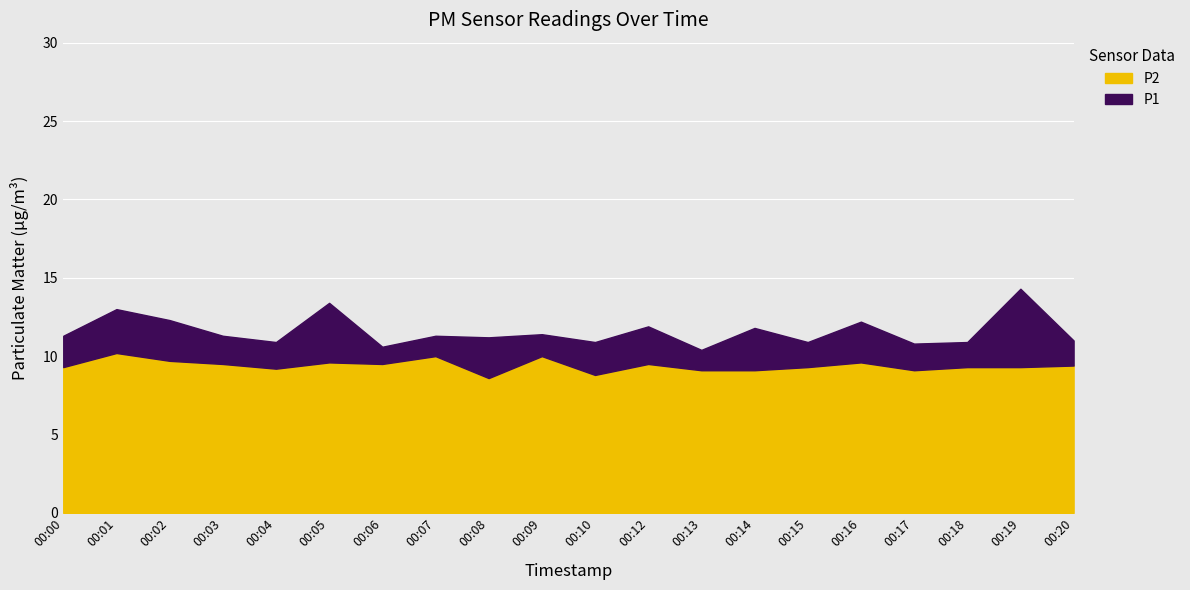

Does the chart display data point markers on the line(s)?

No